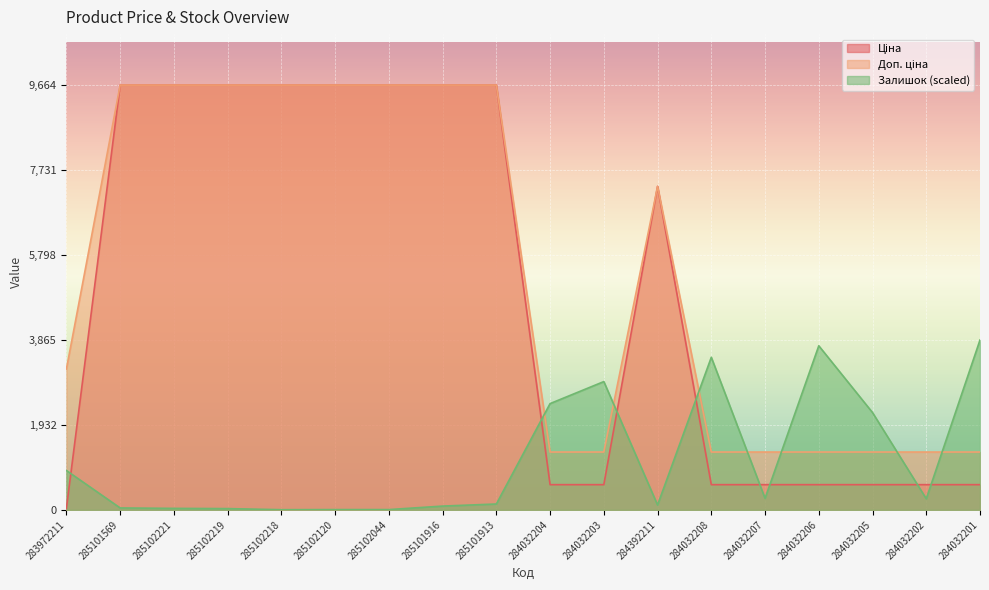

What is the average value of the Доп. ціна series?

5467.6